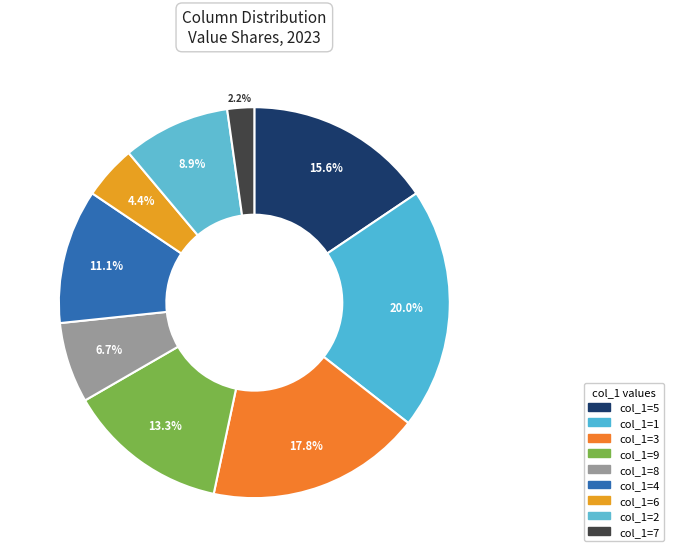

Does any single category account for the majority?

No